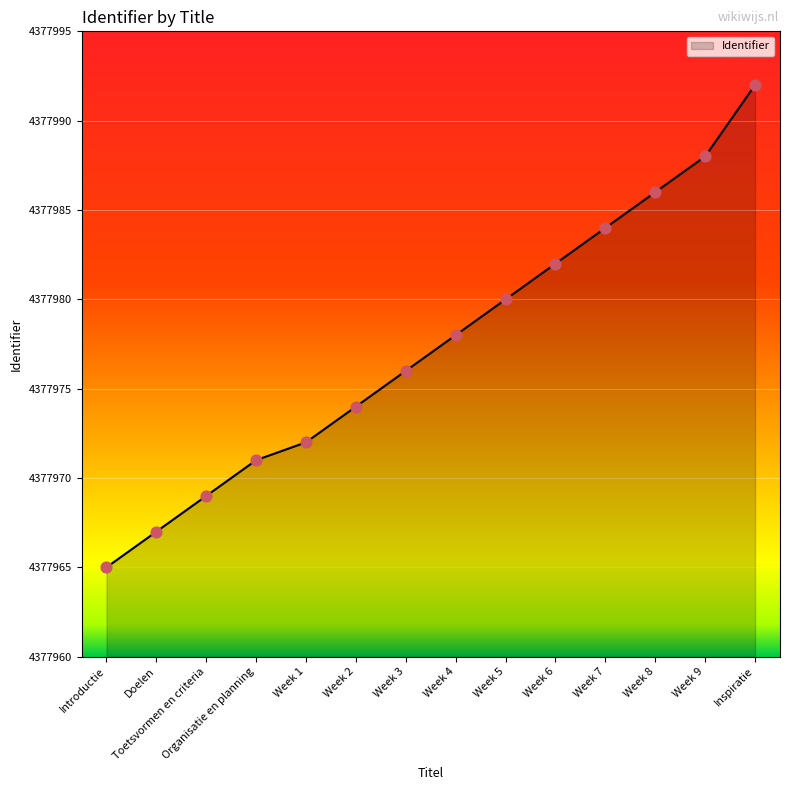

Which has a higher value, Toetsvormen en criteria or Week 5?

Week 5